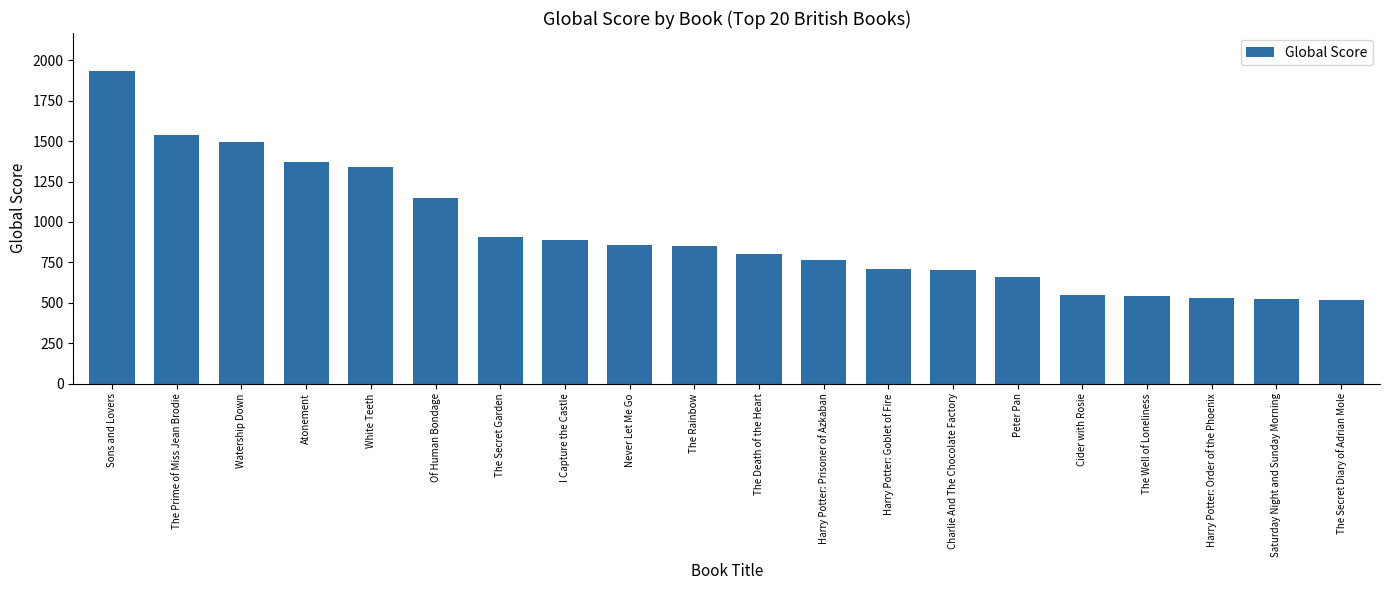

What is the difference between the maximum and minimum values?

1418